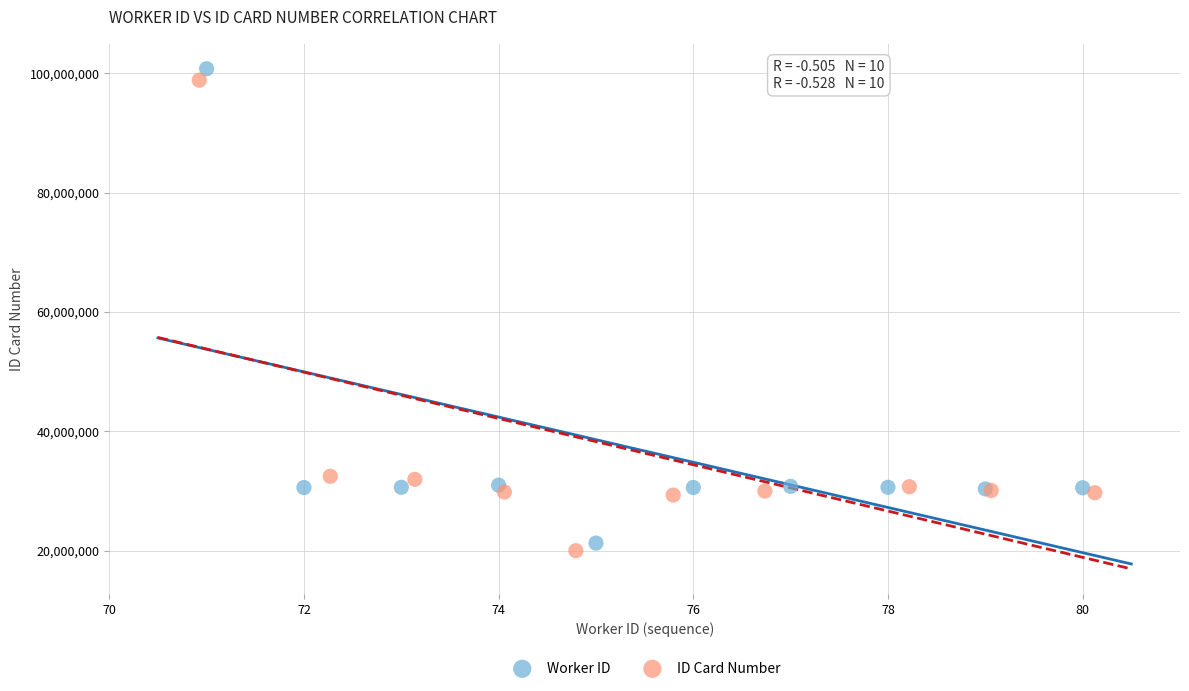

What are all the series names shown in the legend?

Worker ID, ID Card Number